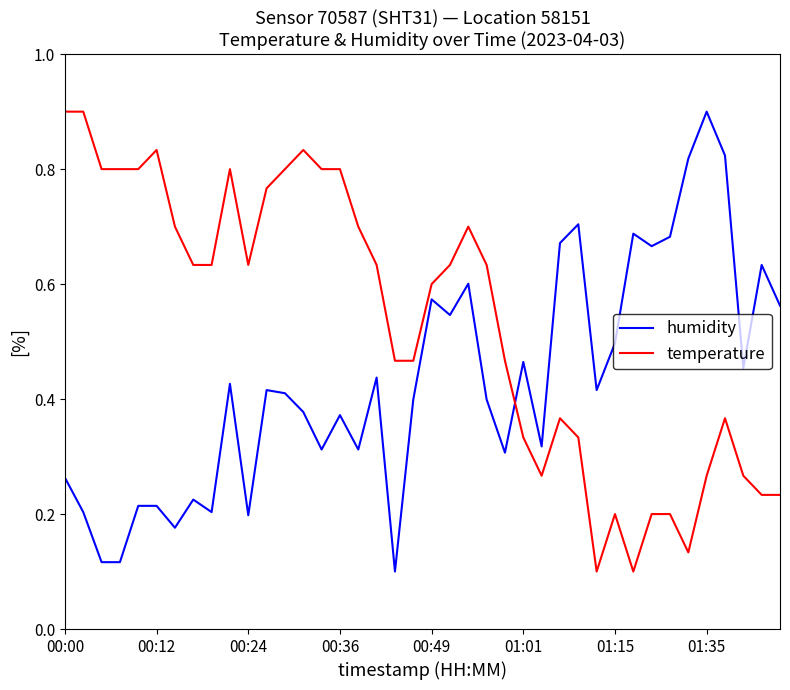

At how many categories does at least one series exceed 0?

40